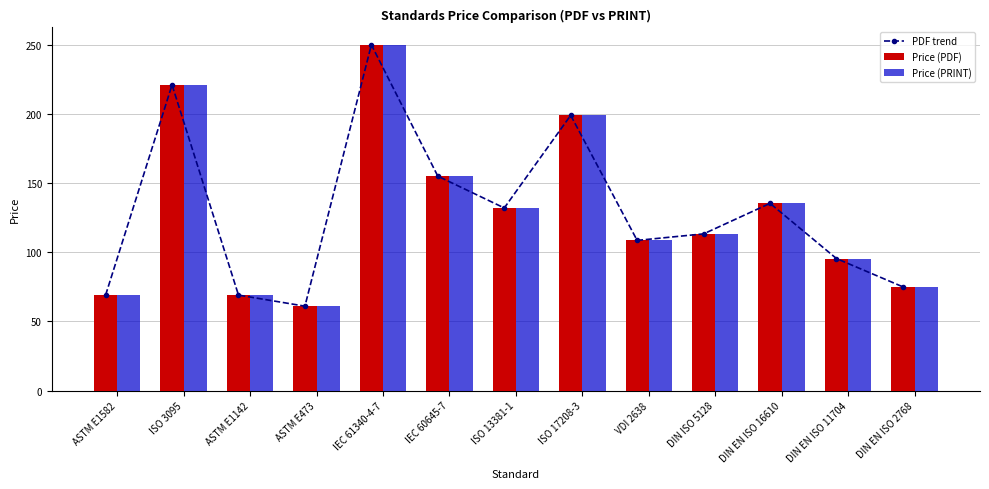

Where does the Price (PDF) series first go above 113?

ISO 3095